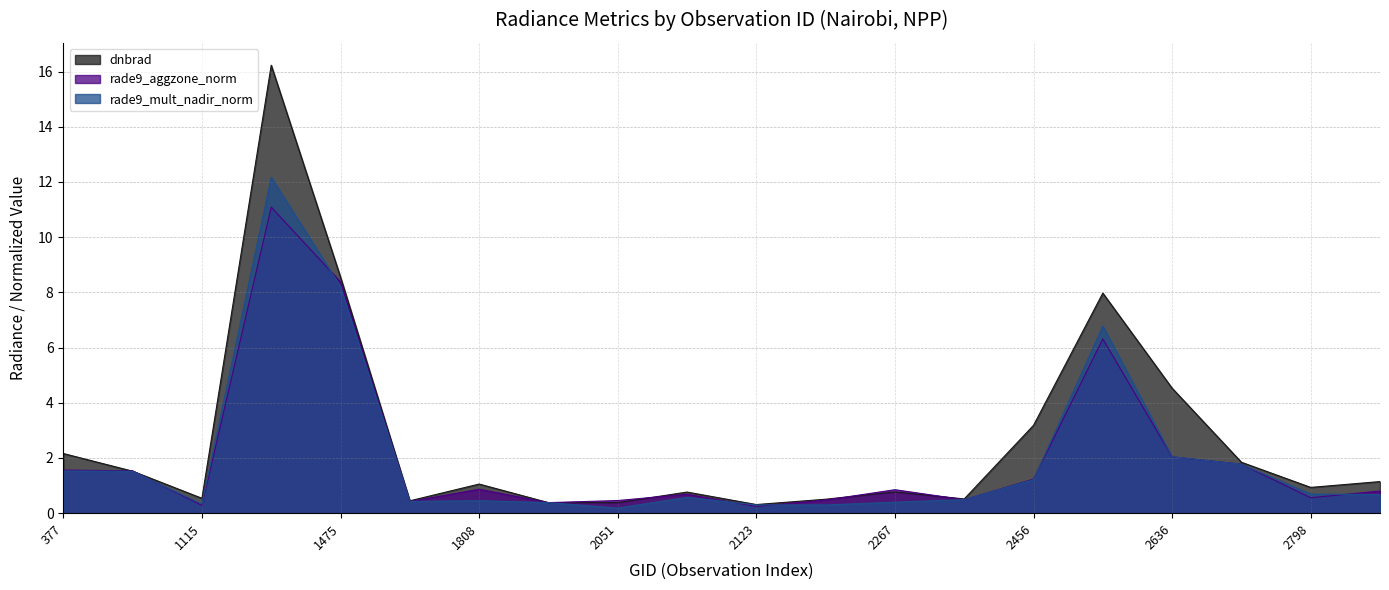

The dnbrad series shows 0.3 at 2213. True or false?

False